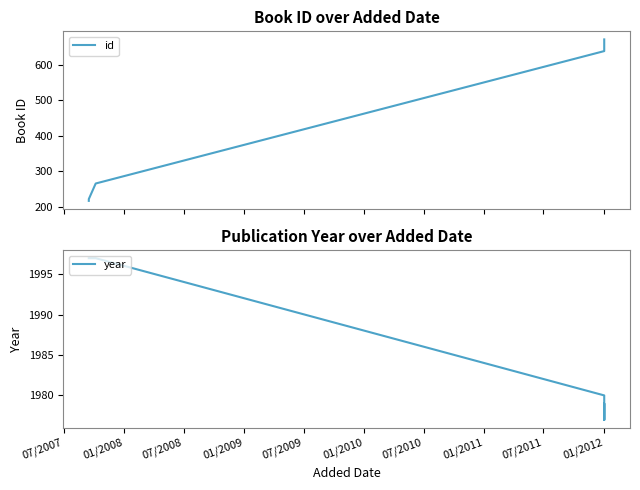

Which label corresponds to the smallest value in the chart?

07/2007